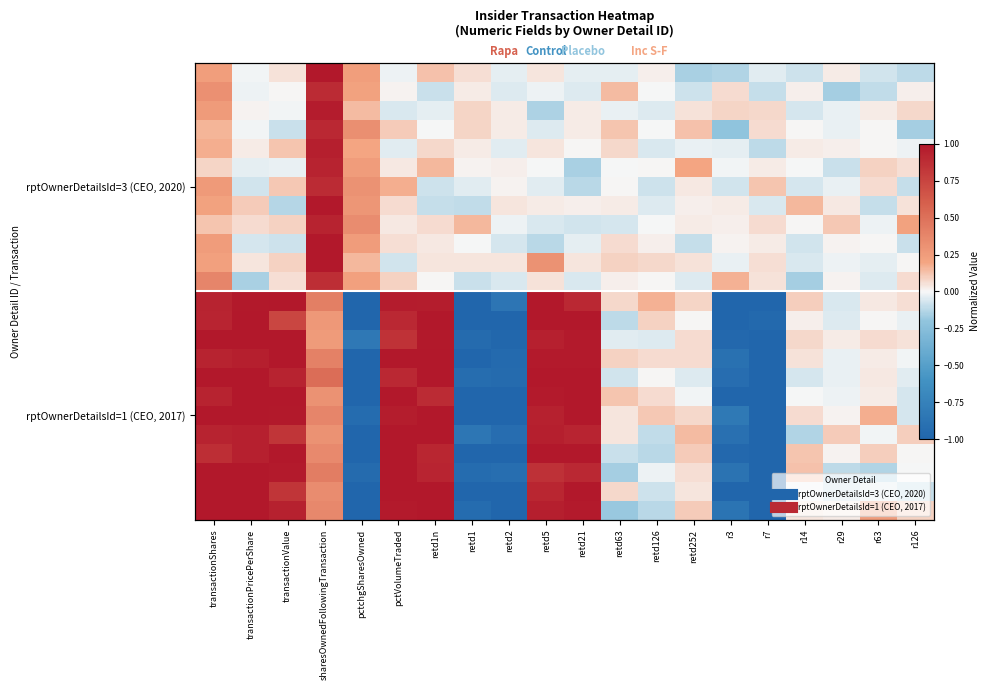

Which label corresponds to the smallest value in the chart?

pctchgSharesOwned